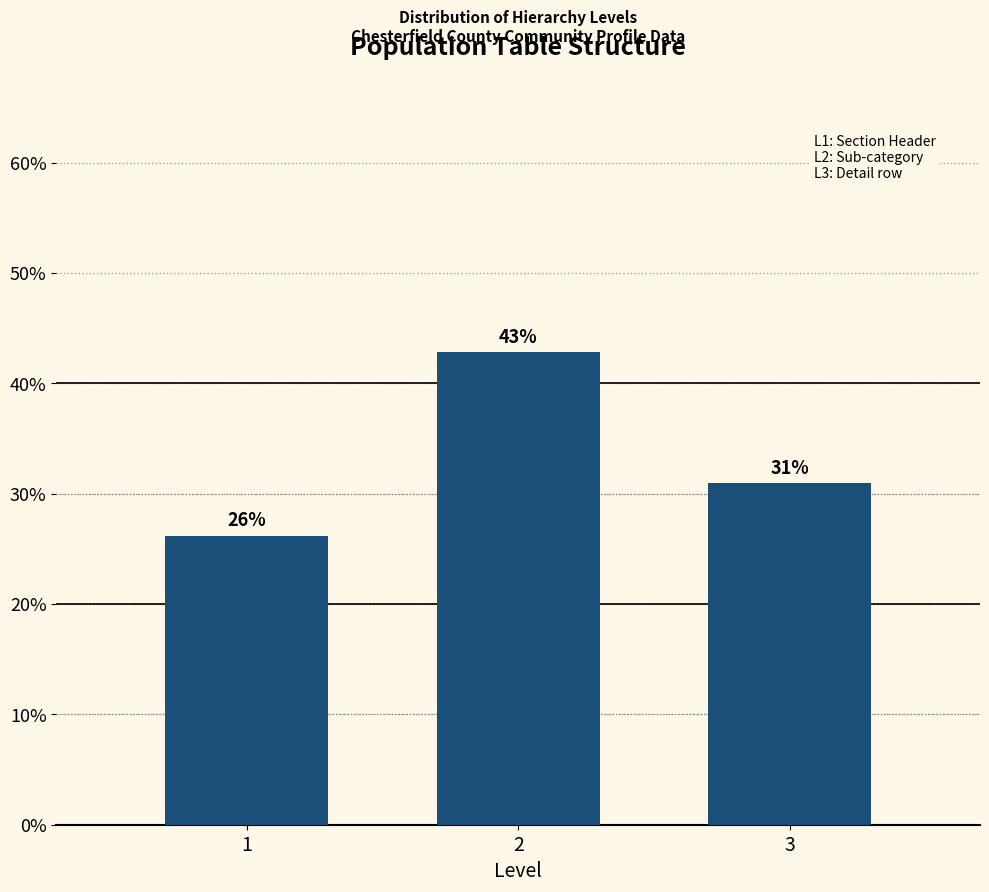

What is the greatest value displayed?

42.9